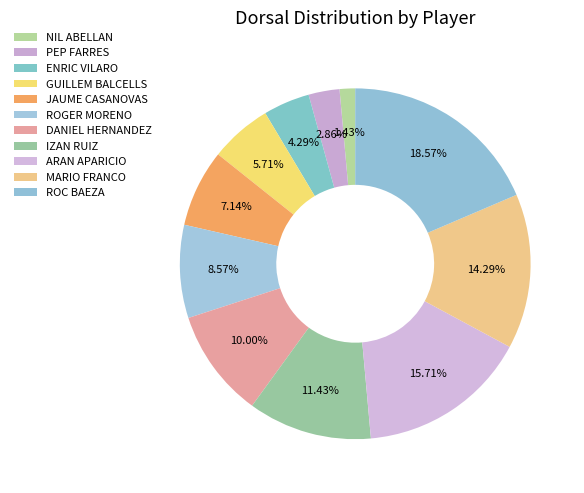

Approximately how many times larger is the value at ARAN APARICIO compared to ROGER MORENO?

1.8